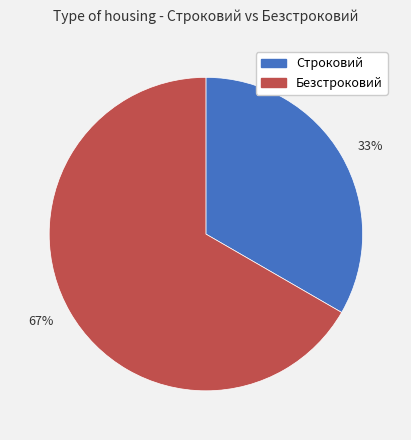

Combined, do 33% and 67% account for over 50%?

Yes